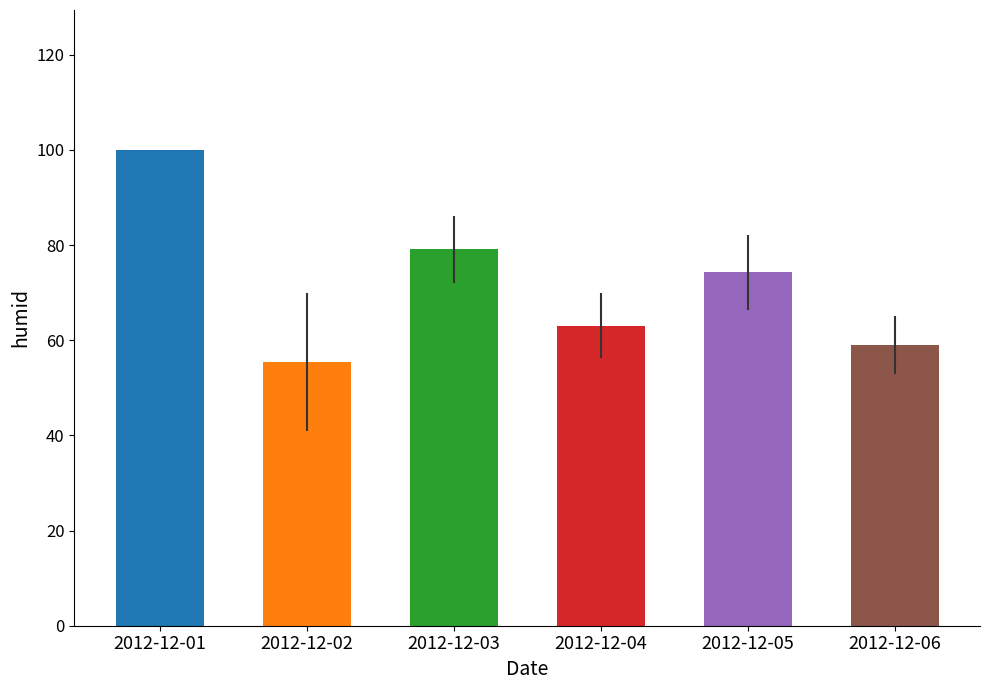

How many values are below 74?

3